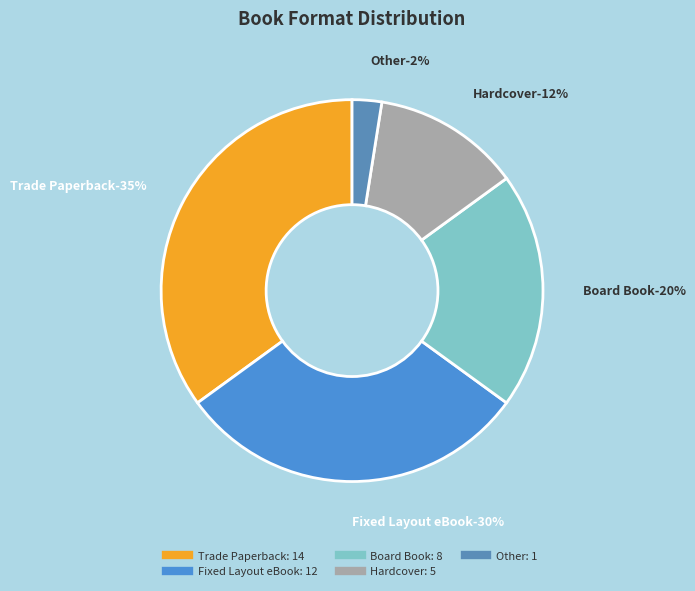

Is it true that Fixed Layout eBook is 30% of the pie?

True